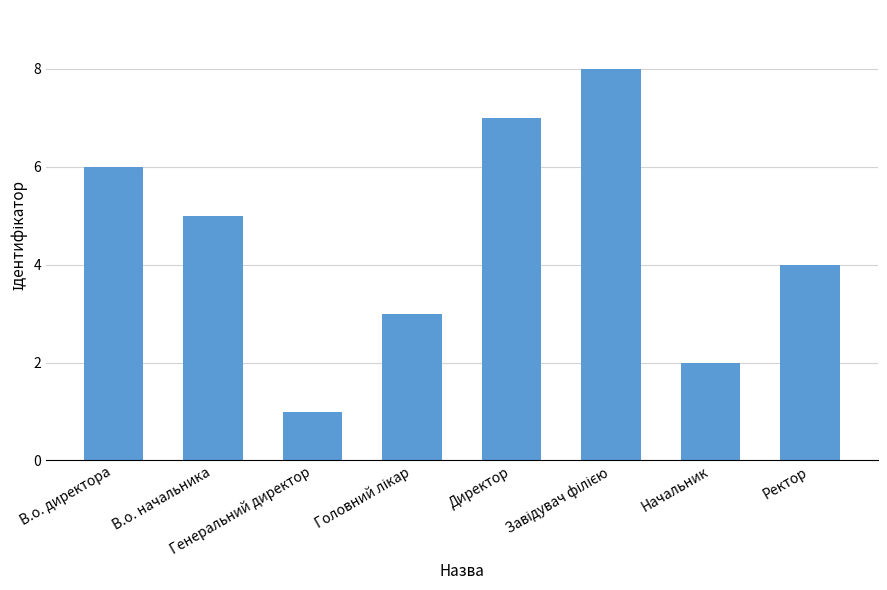

What is the difference between the maximum and minimum values?

7